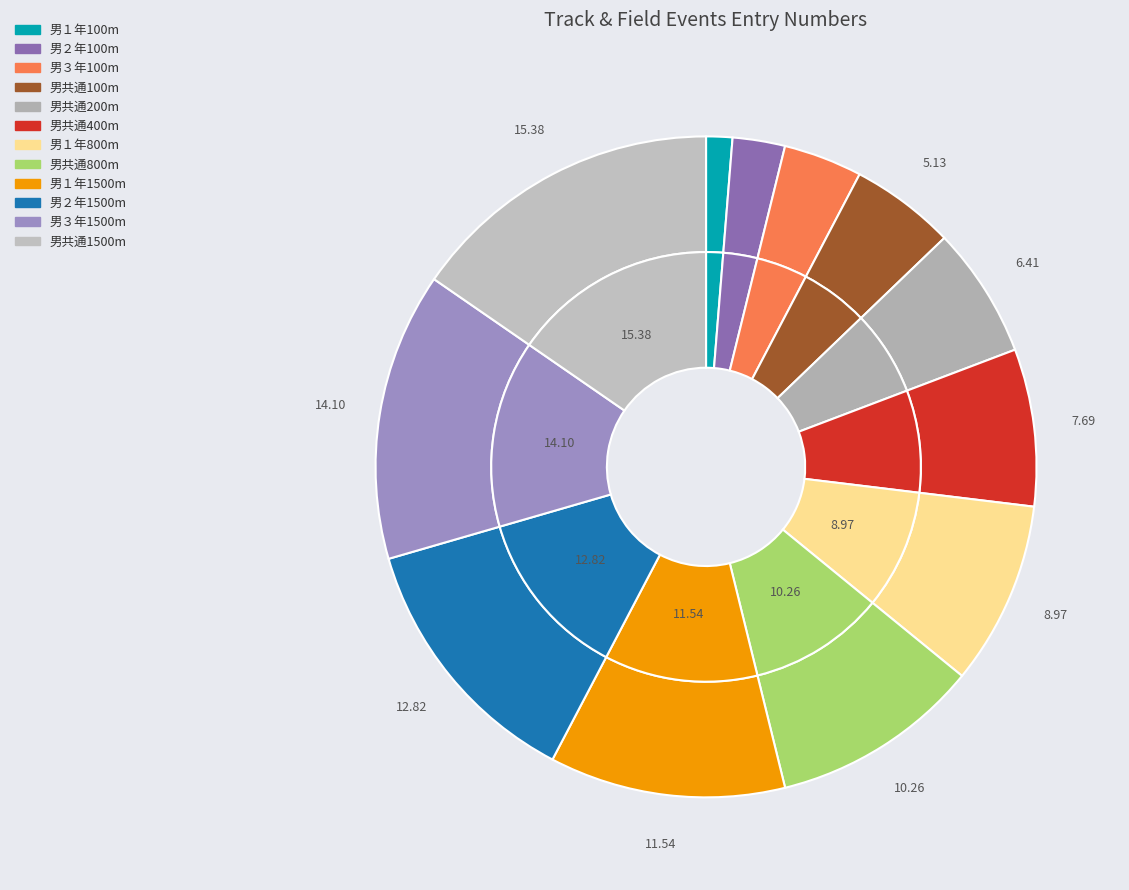

Approximately how many times larger is the value at 男１年100m compared to 男１年800m?

0.1